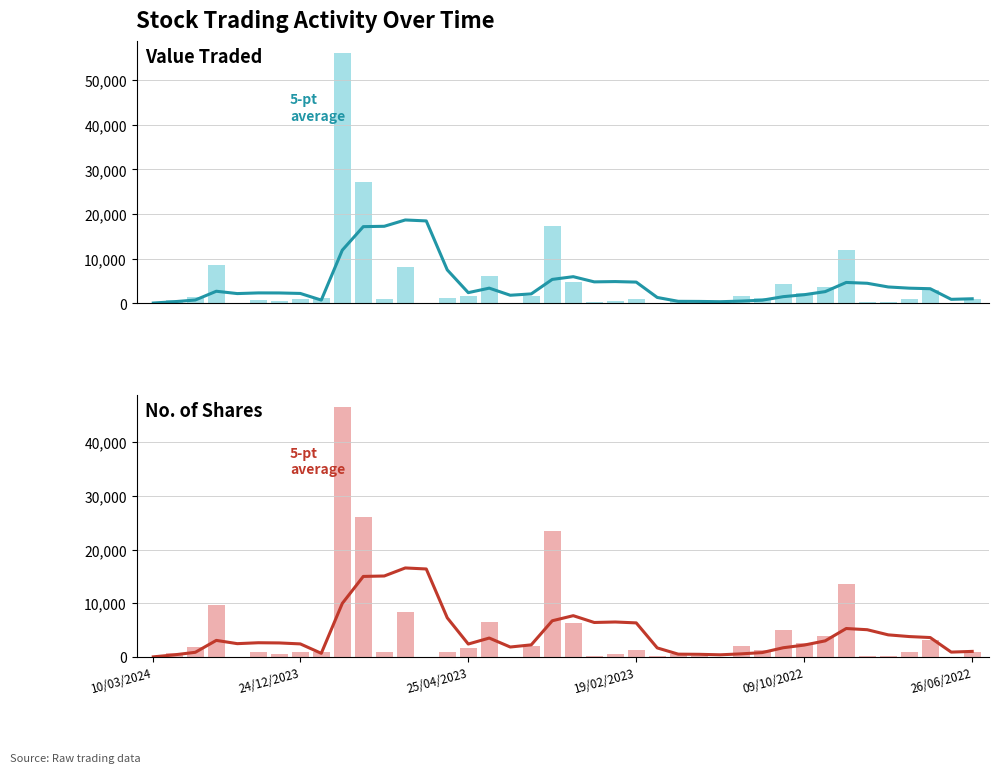

What is the smallest value displayed?

23.0